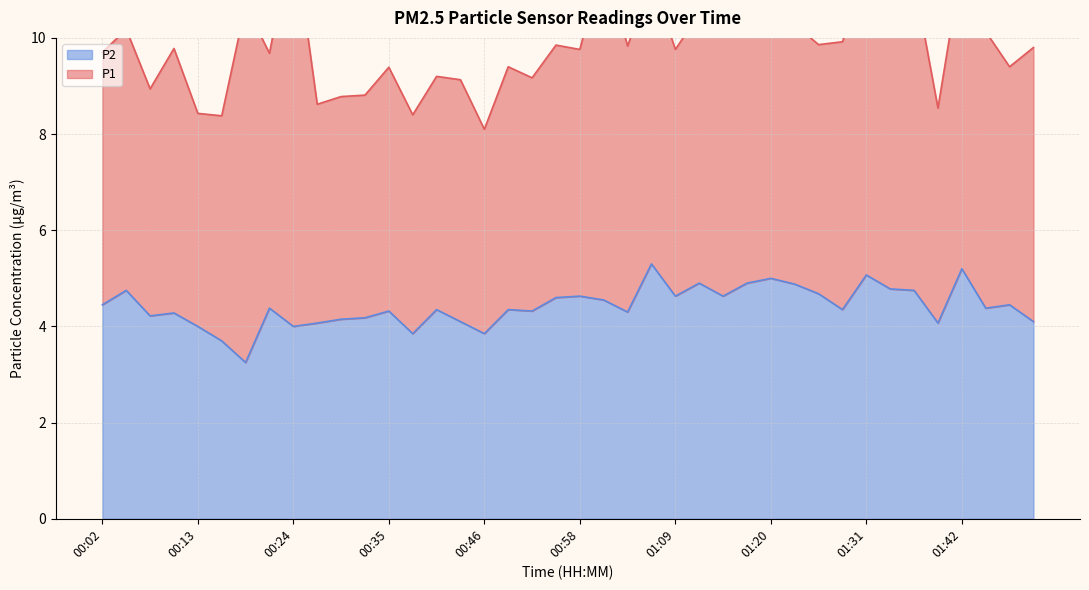

What is the label of the 24th point from the left?

01:06